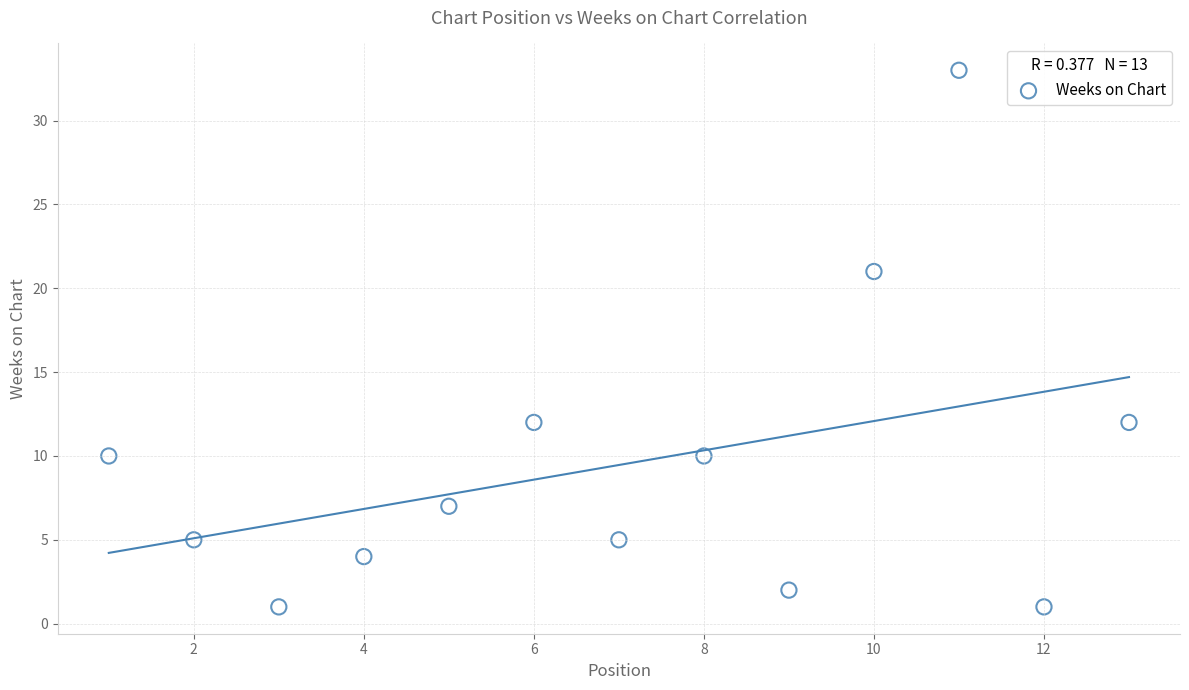

What is the range of X values (max minus min)?

12